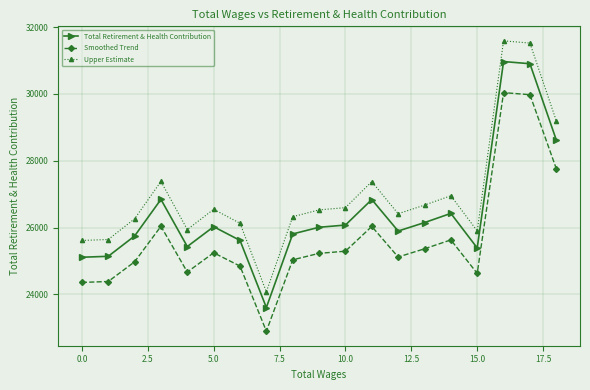

Which series has the widest spread of values?

Upper Estimate